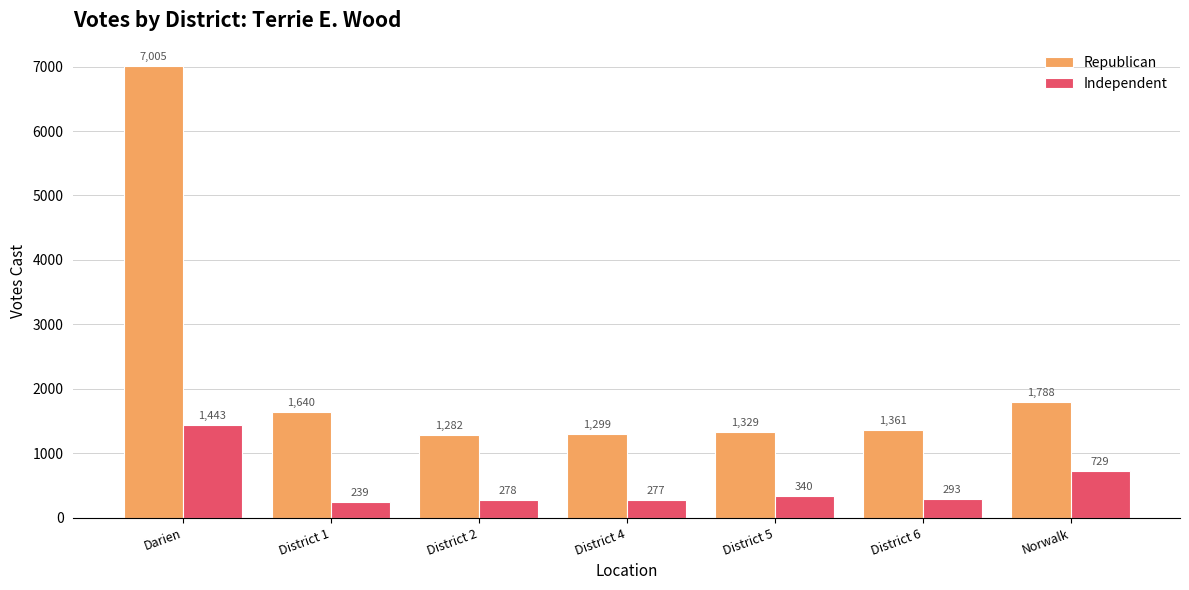

Rank the series by their average value, from lowest to highest.

Independent, Republican